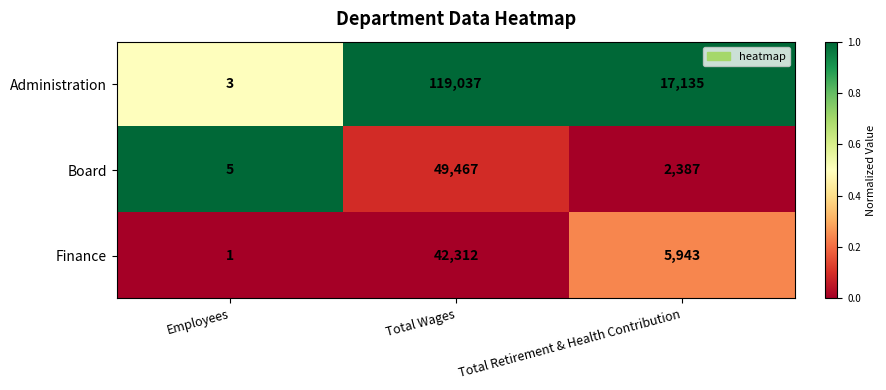

Rank the categories by Board value from highest to lowest.

Total Wages, Total Retirement & Health Contribution, Employees